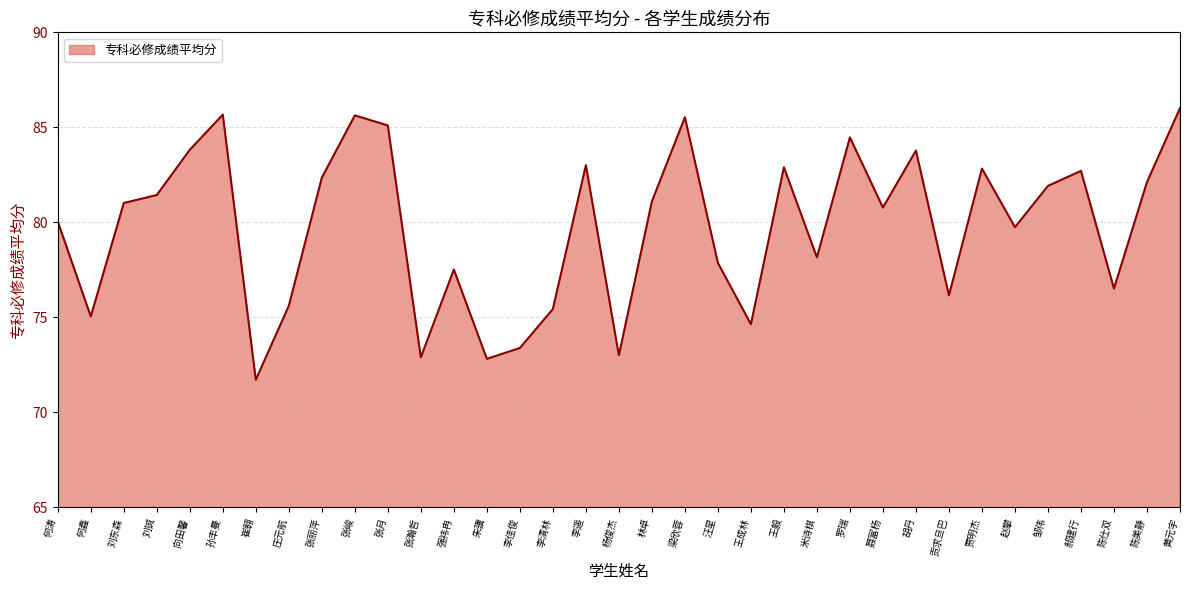

At which category does the chart reach its minimum across all series?

崔翱